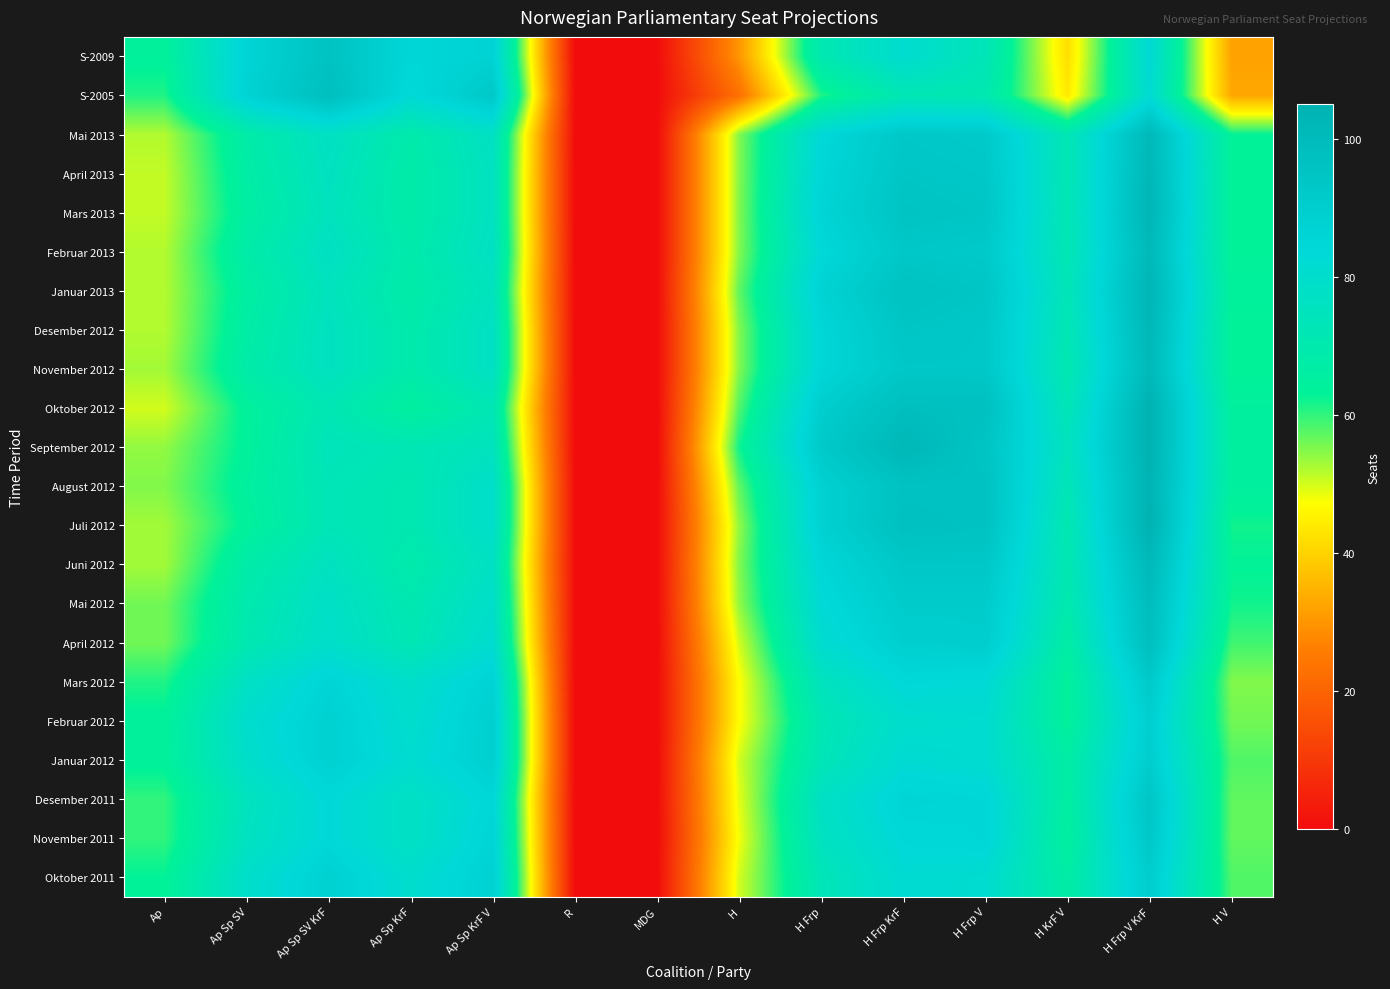

Which has a higher value, H Frp V KrF or MDG?

H Frp V KrF